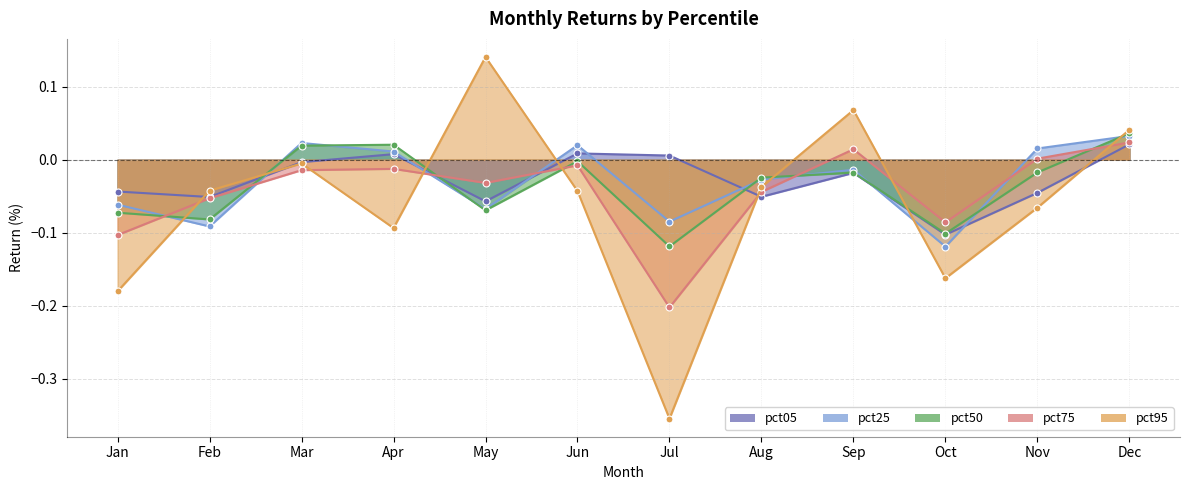

How many times do pct25 and pct05 cross each other?

7